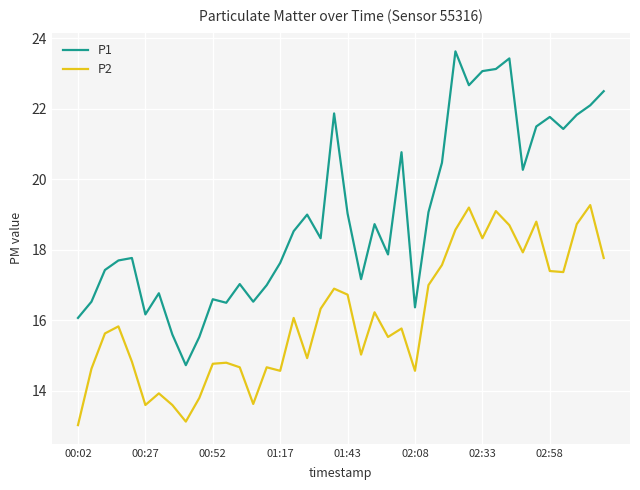

True or false: P2 has more than 1 interior local peaks.

True